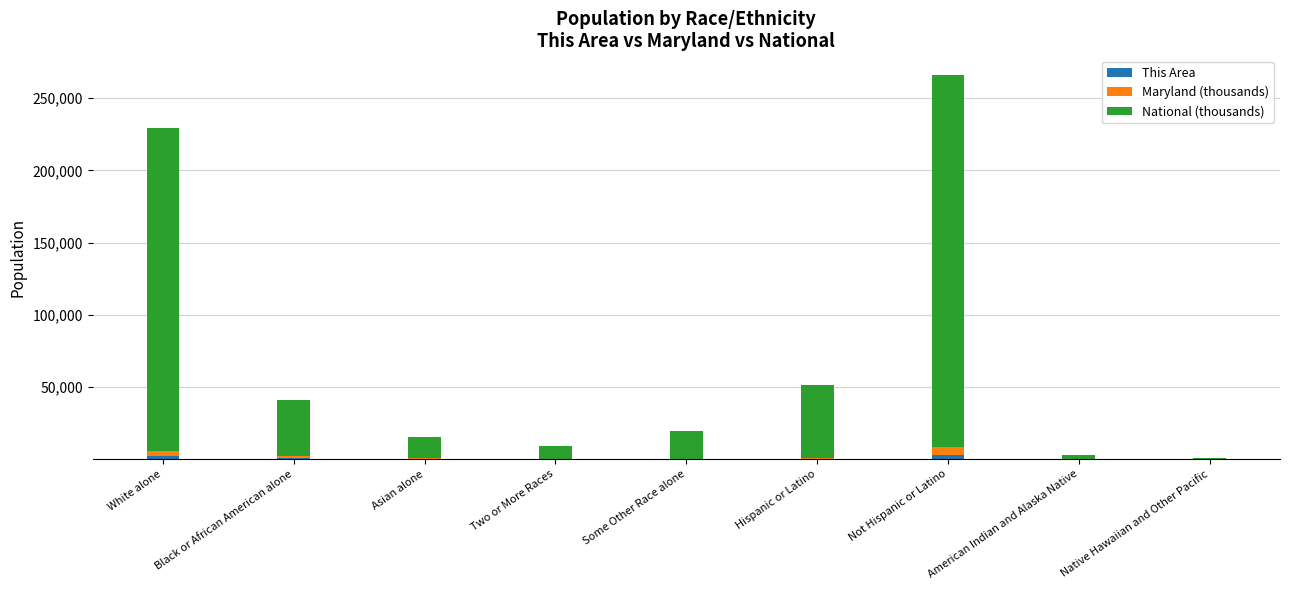

At which category is the sum across all series the highest?

Not Hispanic or Latino